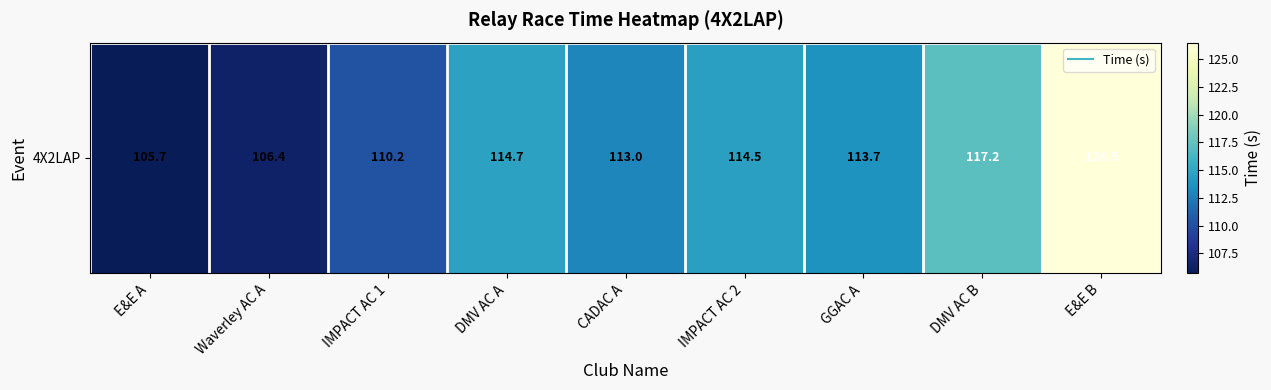

What is the sum of the values at E&E B and CADAC A?

239.5